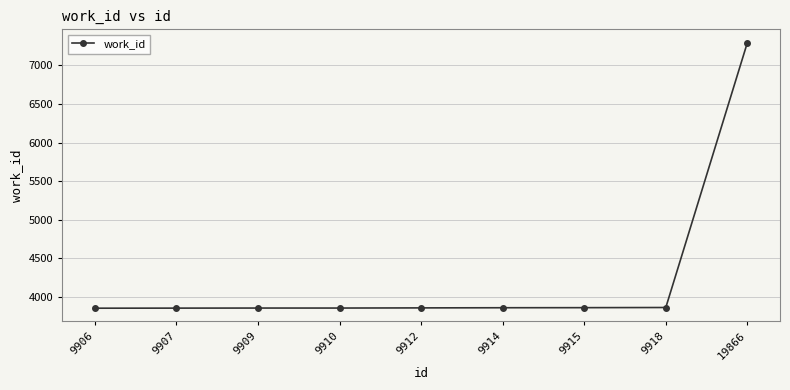

What is the sum of the values at 19866 and 9910?

11154